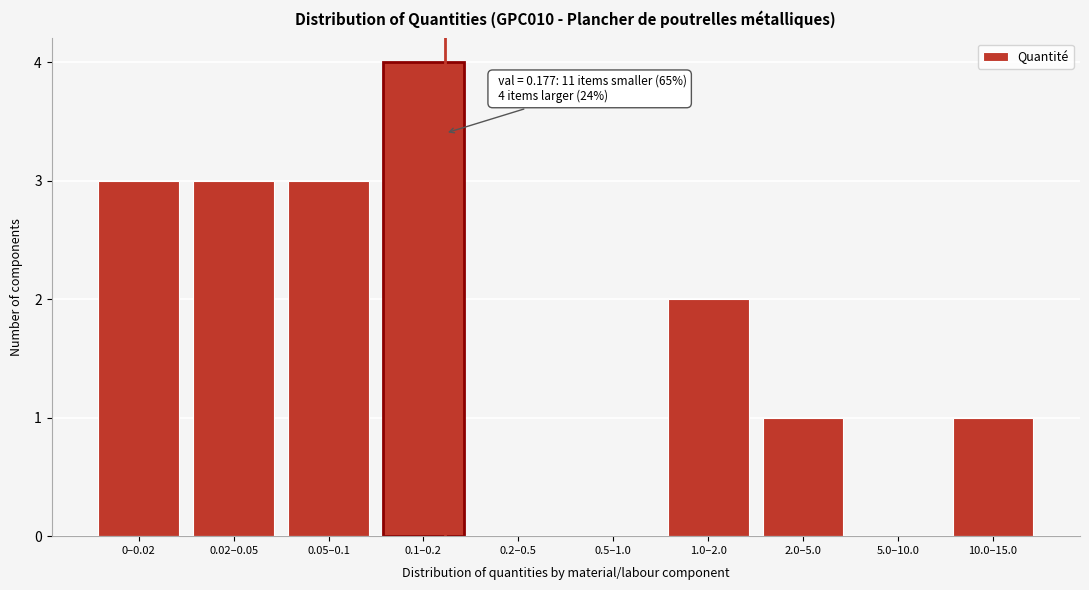

Reading right to left, list all the values displayed in this chart.

10.0–15.0=1	5.0–10.0=0	2.0–5.0=1	1.0–2.0=2	0.5–1.0=0	0.2–0.5=0	0.1–0.2=4	0.05–0.1=3	0.02–0.05=3	0–0.02=3